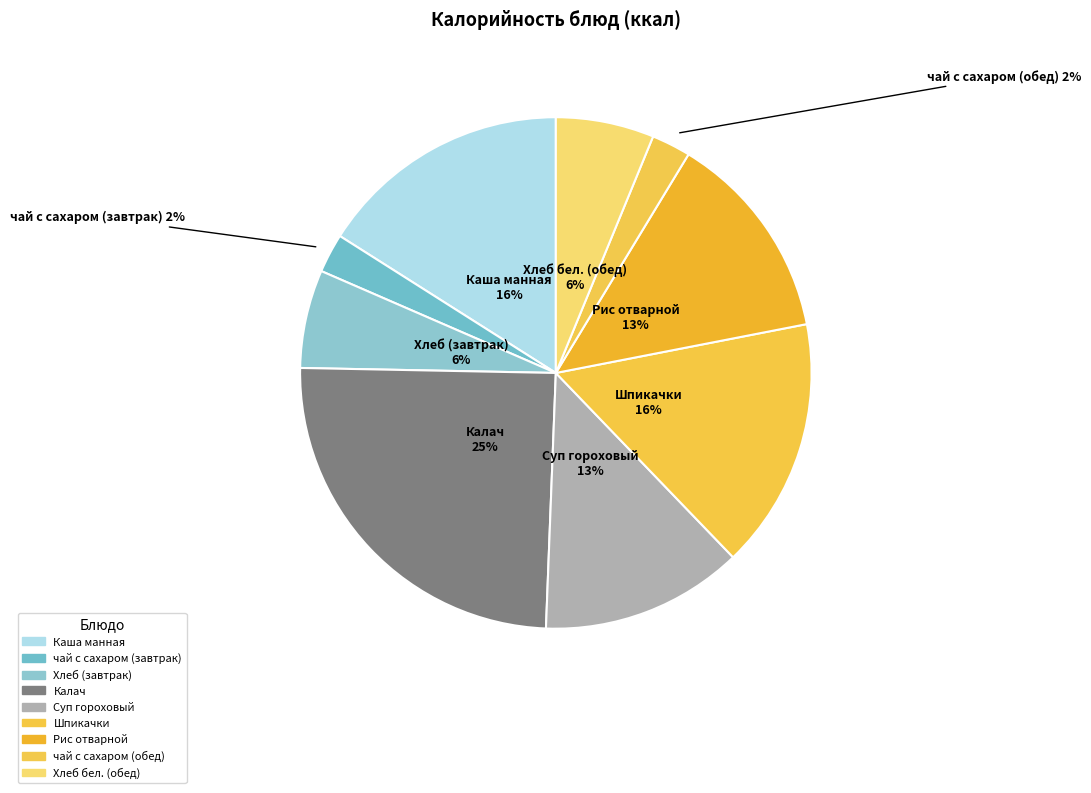

Count the number of slices in the pie.

9